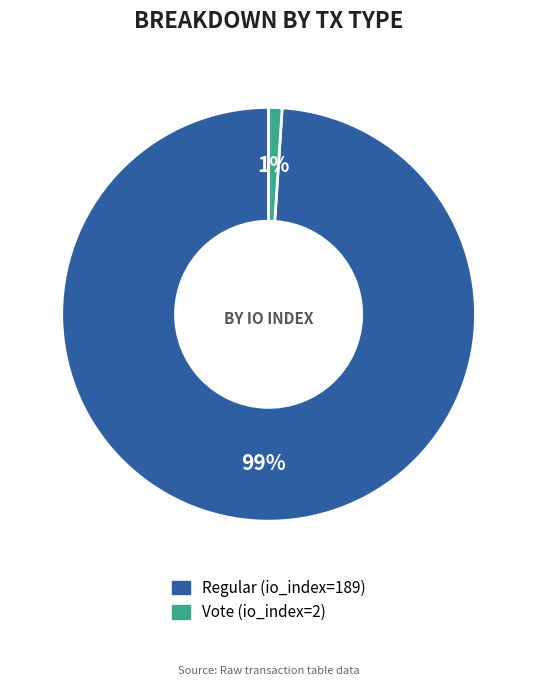

Do Regular (io_index=189) and Vote (io_index=2) together represent more than half of the pie?

Yes